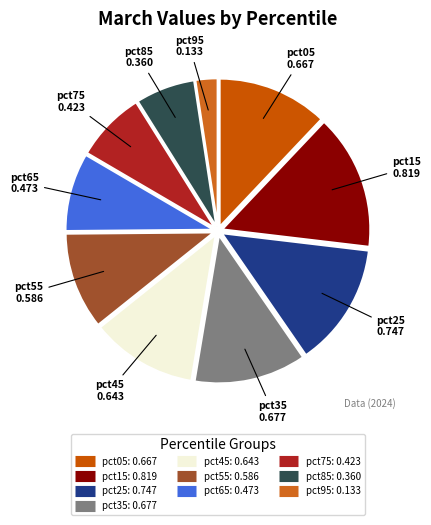

Do pct35 and pct15 together represent more than half of the pie?

No